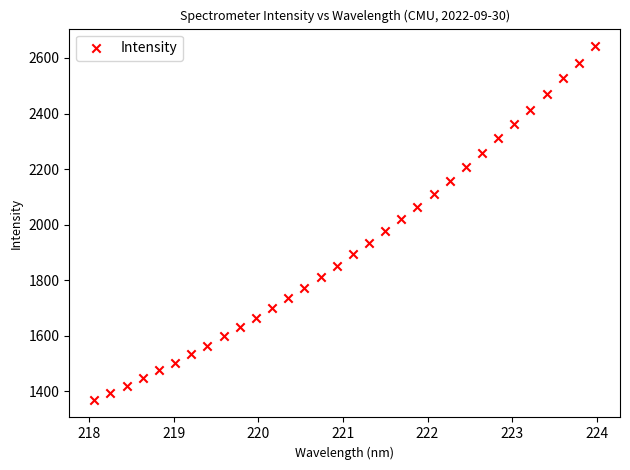

What is the range of X values (max minus min)?

5.9